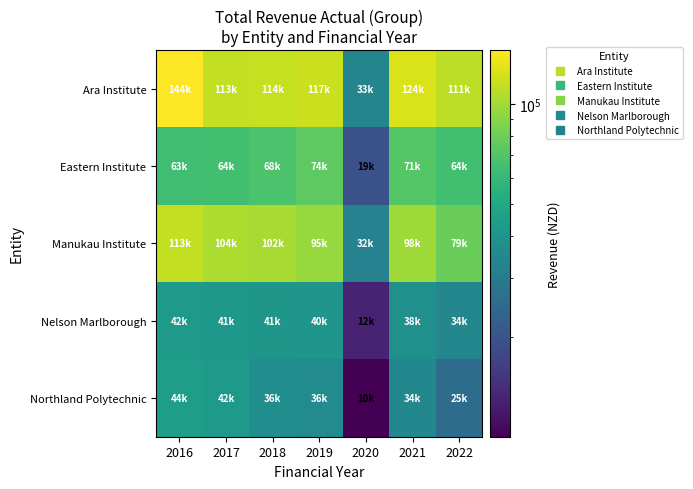

Which series has the largest range (max minus min)?

Ara Institute